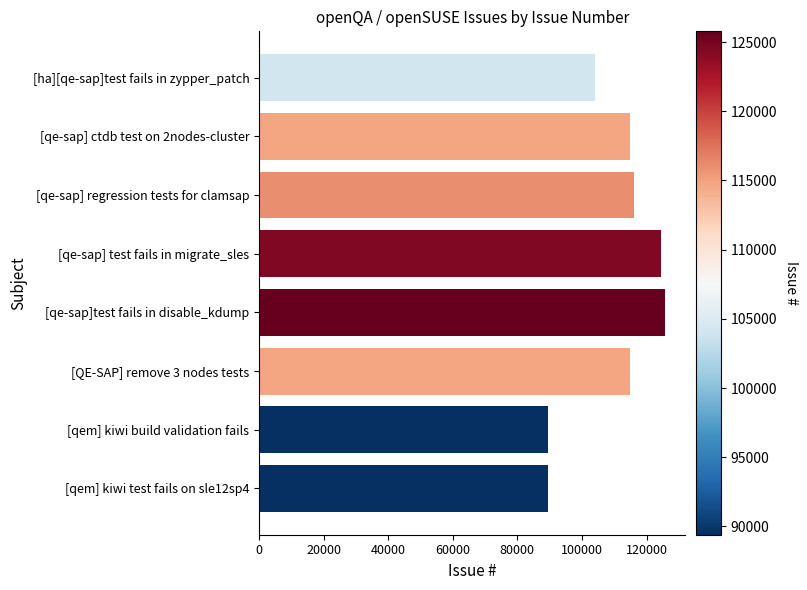

Which has a higher value, [qem] kiwi build validation fails or [qe-sap] test fails in migrate_sles?

[qe-sap] test fails in migrate_sles